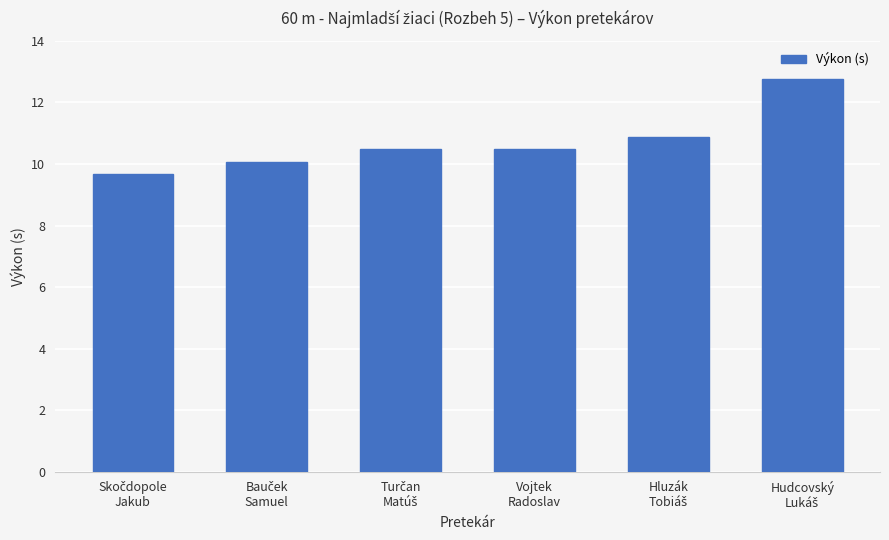

What is the greatest value displayed?

12.8